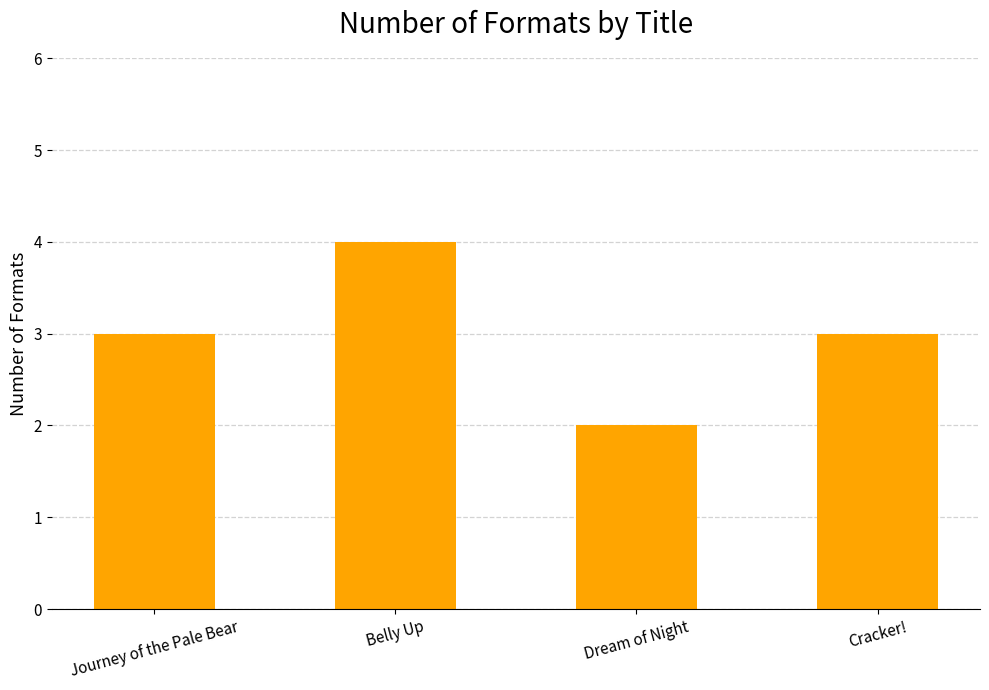

What is the average value?

3